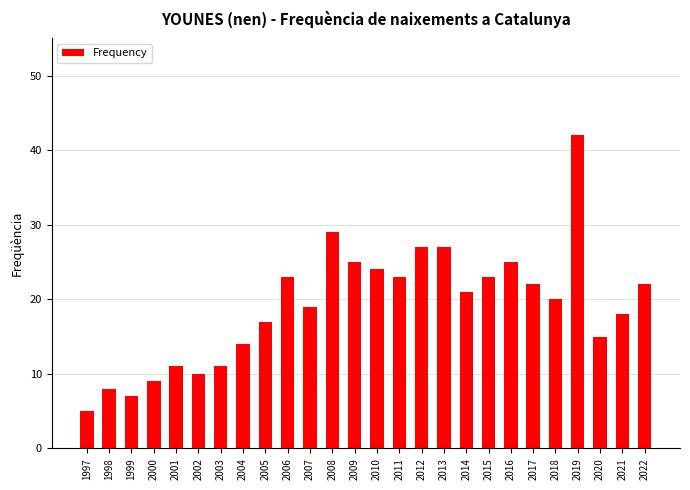

What is the average value?

19